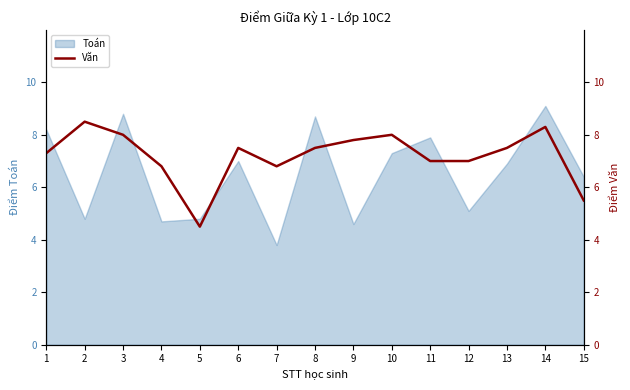

The Toán series shows 8.7 at 8. True or false?

True